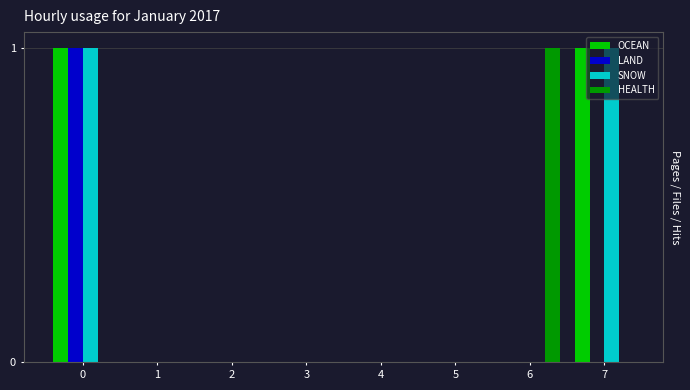

The HEALTH series shows 1 at 4. True or false?

False